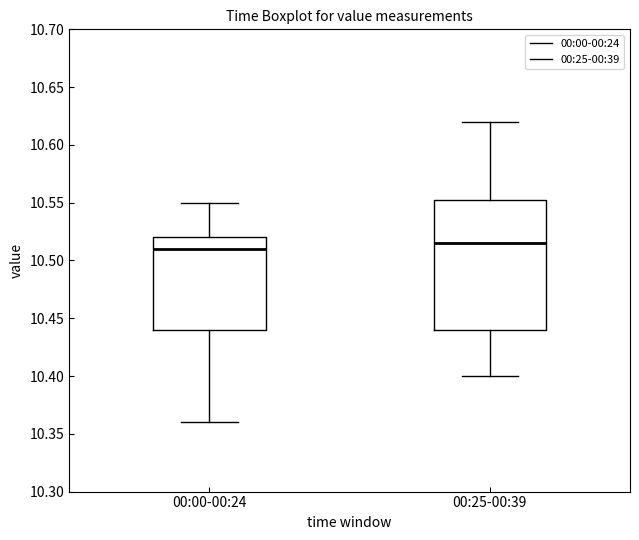

Which box's median line is the highest?

00:25-00:39